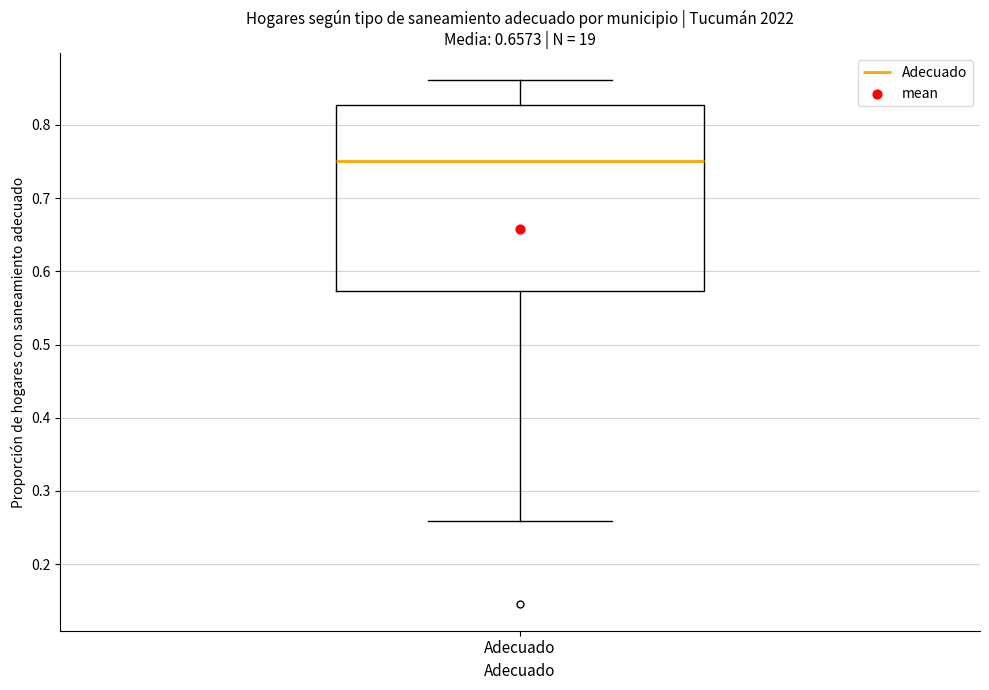

Transcribe this box plot: give where the median line is, the range the box spans, and where the two whiskers end, as read against the y-axis. The values are not printed on the chart, so give them approximately, as read against the axis.

median 0.75, box 0.57 to 0.83, whiskers 0.26 to 0.86